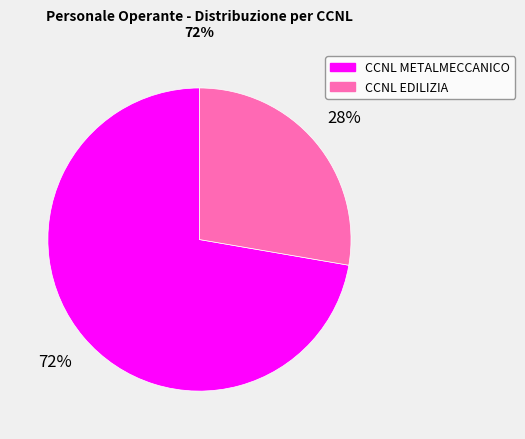

Between CCNL EDILIZIA and CCNL METALMECCANICO, which is larger?

CCNL METALMECCANICO